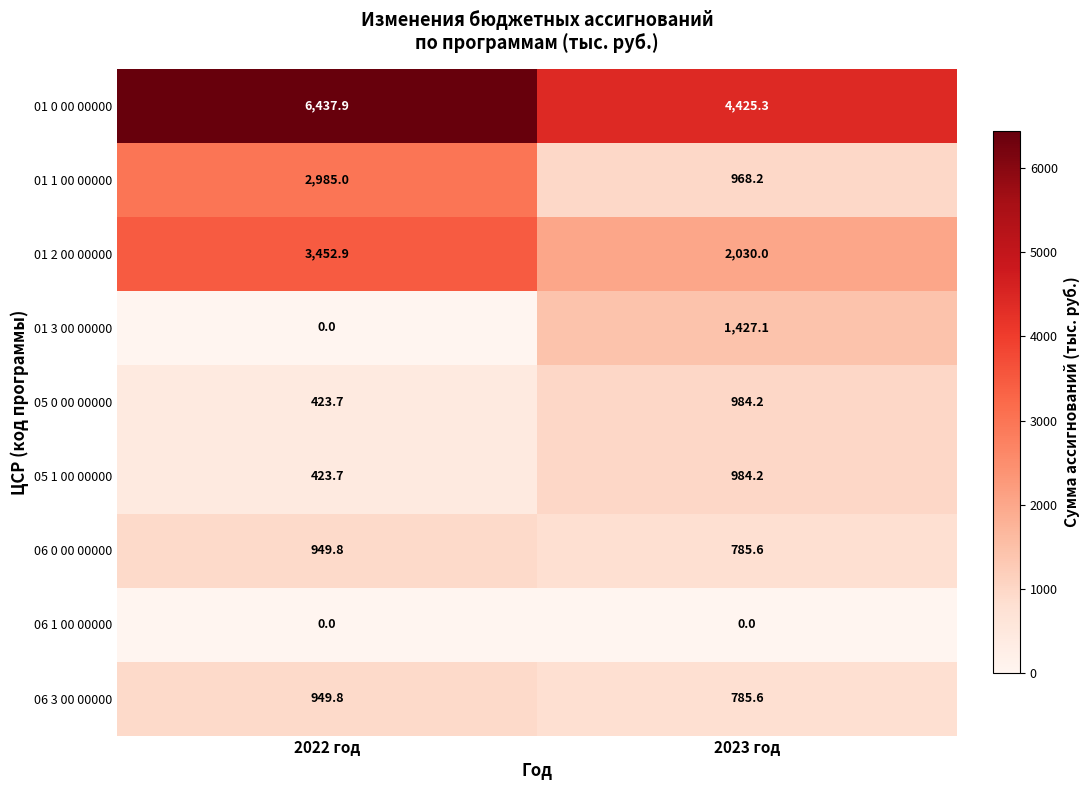

What is the highest value of the 06 0 00 00000 series?

949.8